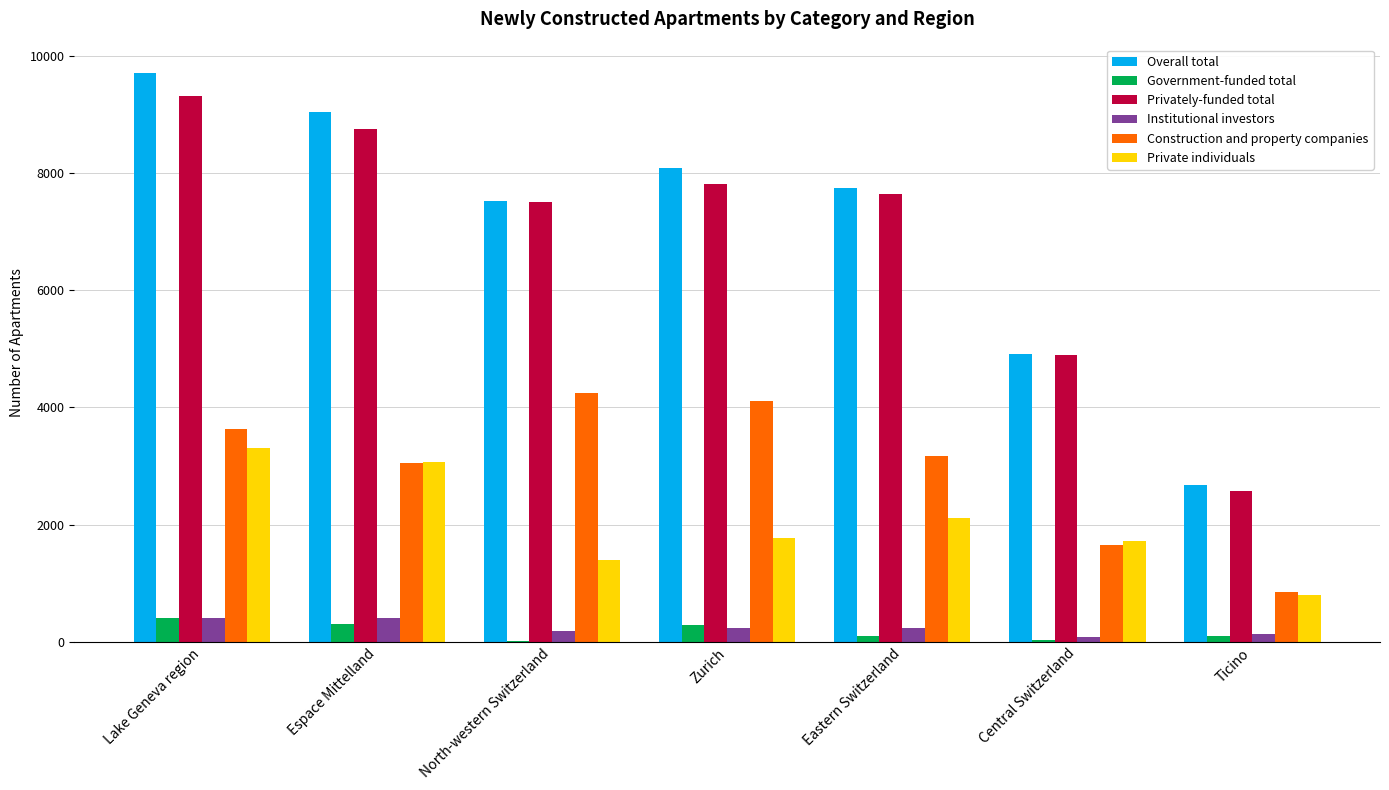

What is the difference between the Institutional investors values at Zurich and Eastern Switzerland?

8